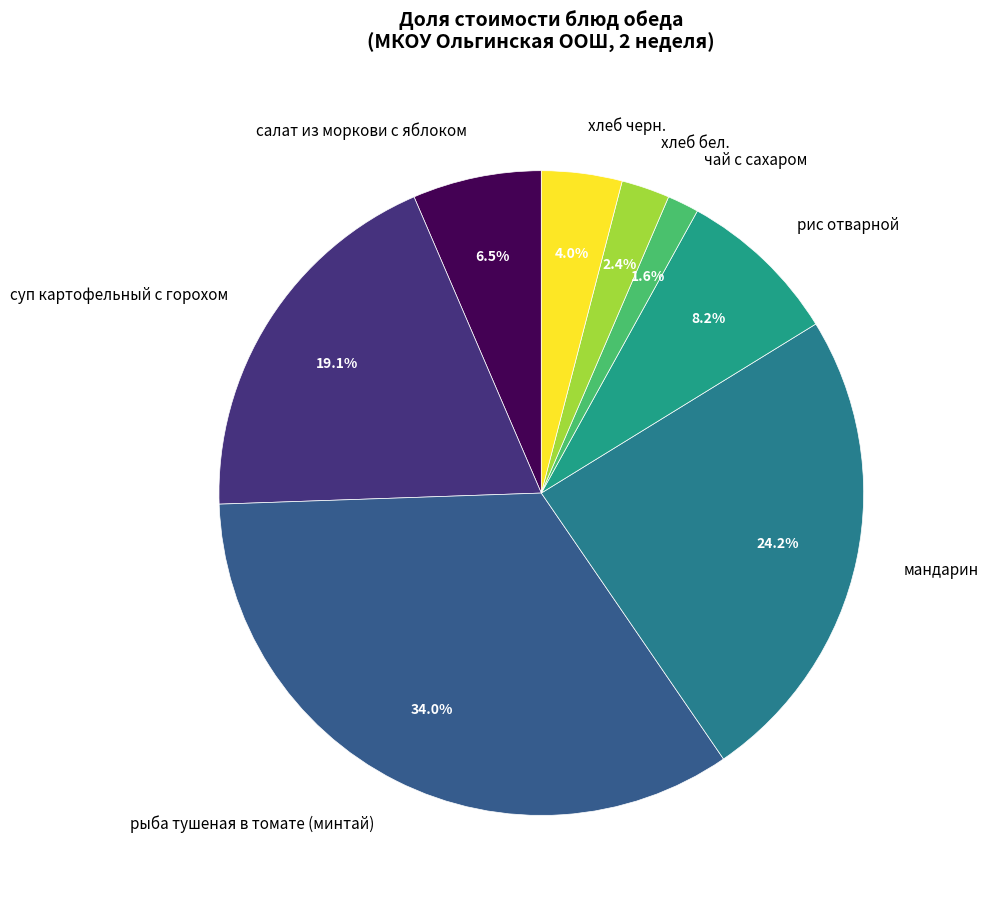

To the nearest percent, what is the difference between the largest and smallest slice percentages?

32%